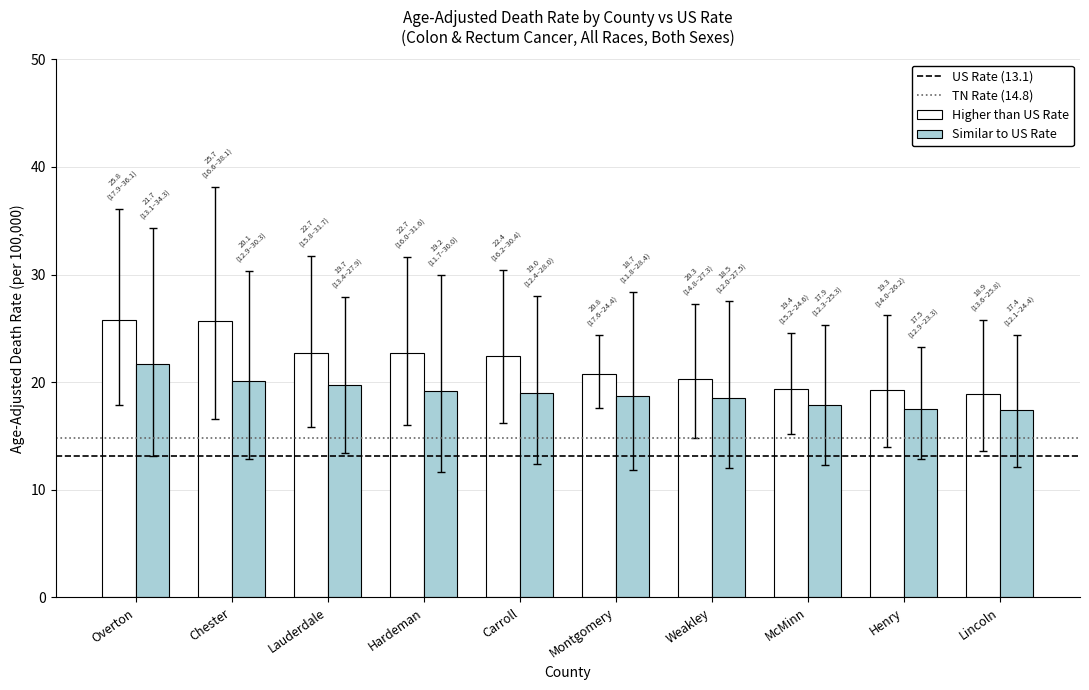

What is the label of the 8th bar from the right?

Lauderdale